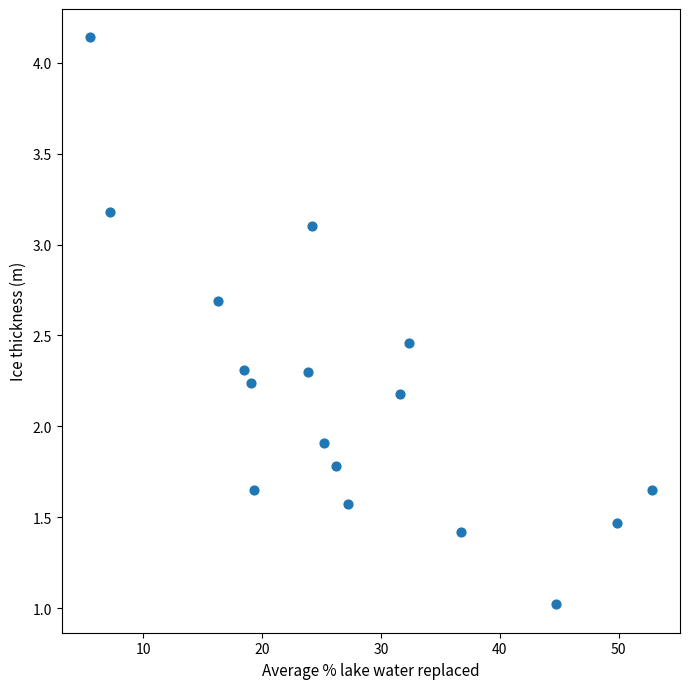

What is the range of X values (max minus min)?

47.3